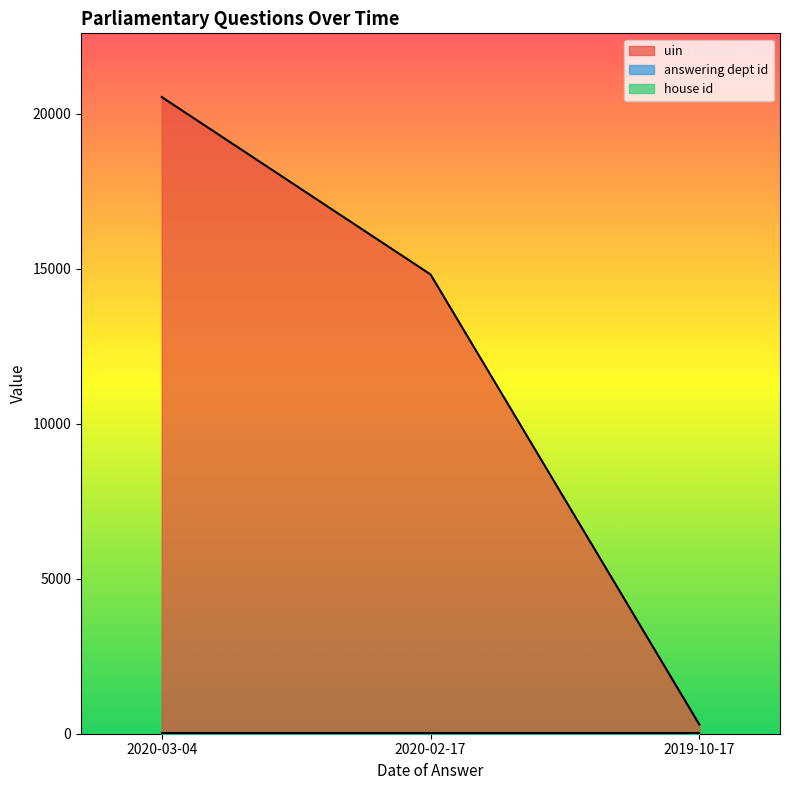

Which label corresponds to the smallest value in the chart?

2020-03-04